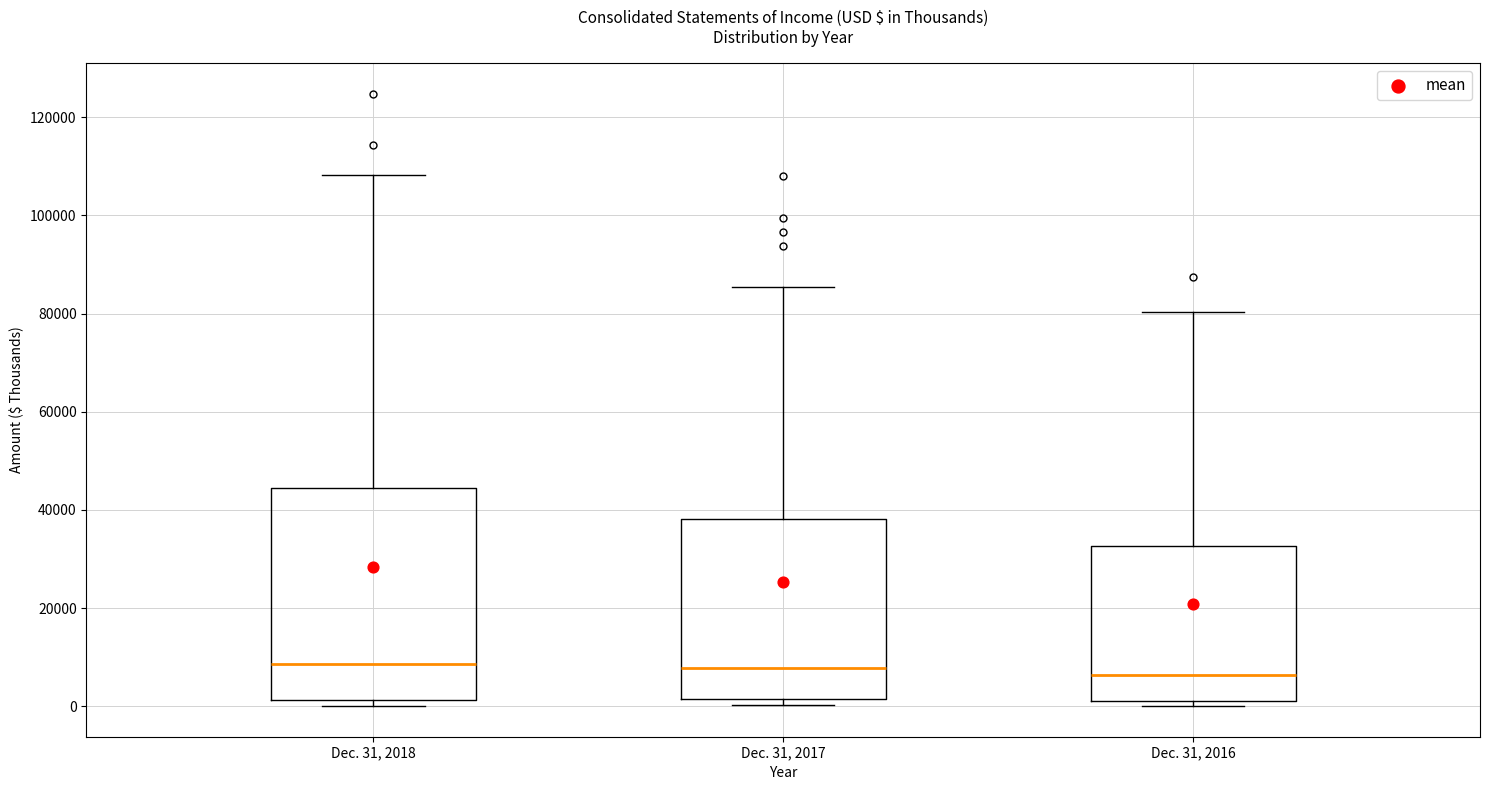

Reading left to right, transcribe this box plot: for each box, give where its median line is, the range the box spans, and where its two whiskers end, as read against the y-axis. The values are not printed on the chart, so give them approximately, as read against the axis.

Dec. 31, 2018: median 8000, box 2000 to 44000, whiskers 0 to 108000
Dec. 31, 2017: median 8000, box 2000 to 38000, whiskers 0 to 86000
Dec. 31, 2016: median 6000, box 0 to 32000, whiskers 0 (just below the box's lower edge) to 80000